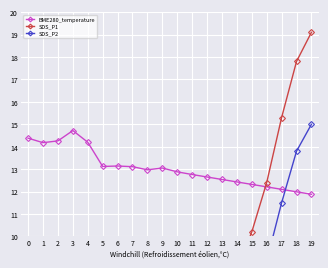

At which category is the sum across all series the highest?

19